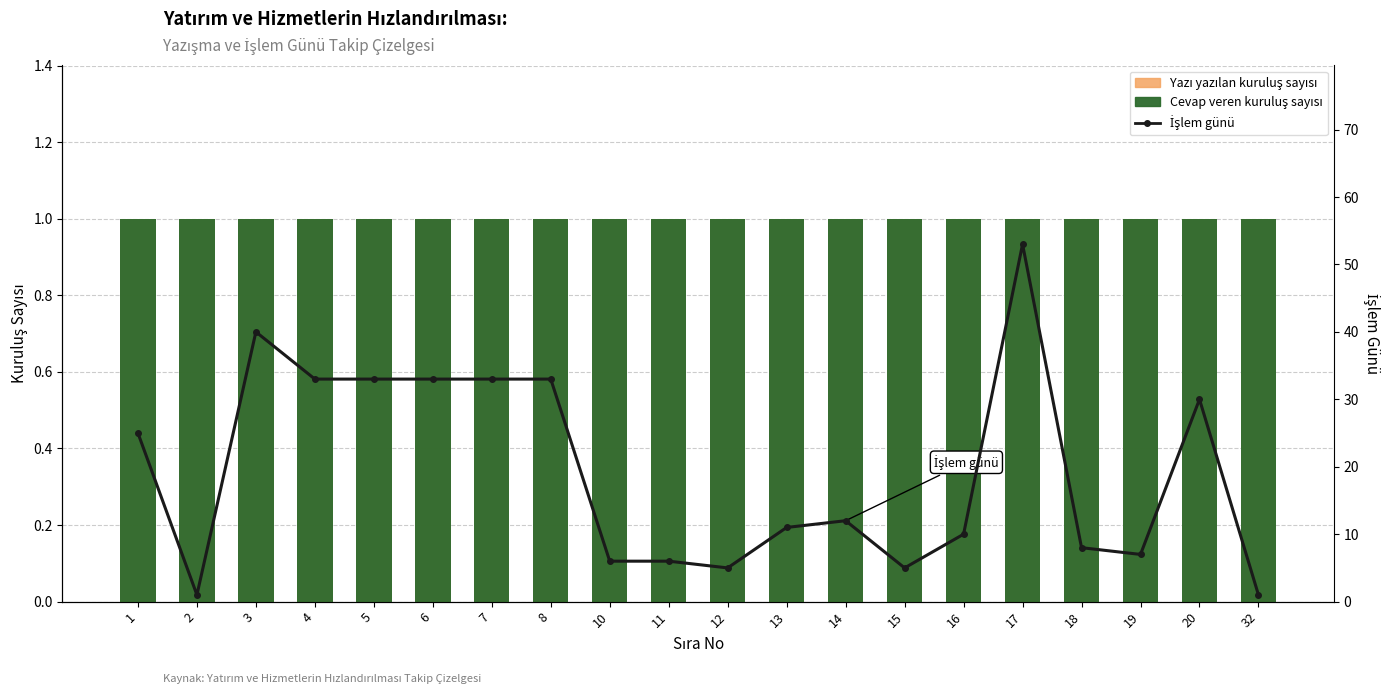

Reading left to right, extract all data points from this chart.

Yazı yazılan kuruluş sayısı: 1	1	1	1	1	1	1	1	1	1	1	1	1	1	1	1	1	1	1	1
Cevap veren kuruluş sayısı: 1	1	1	1	1	1	1	1	1	1	1	1	1	1	1	1	1	1	1	1
İşlem günü: 25	1	40	33	33	33	33	33	6	6	5	11	12	5	10	53	8	7	30	1